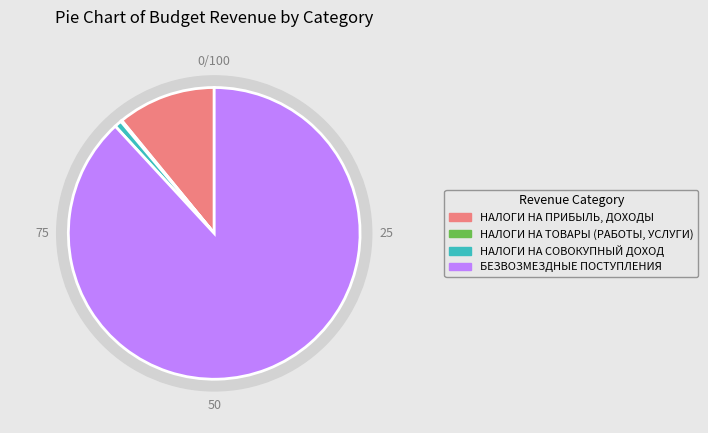

Is there any slice that represents more than half of the pie?

Yes